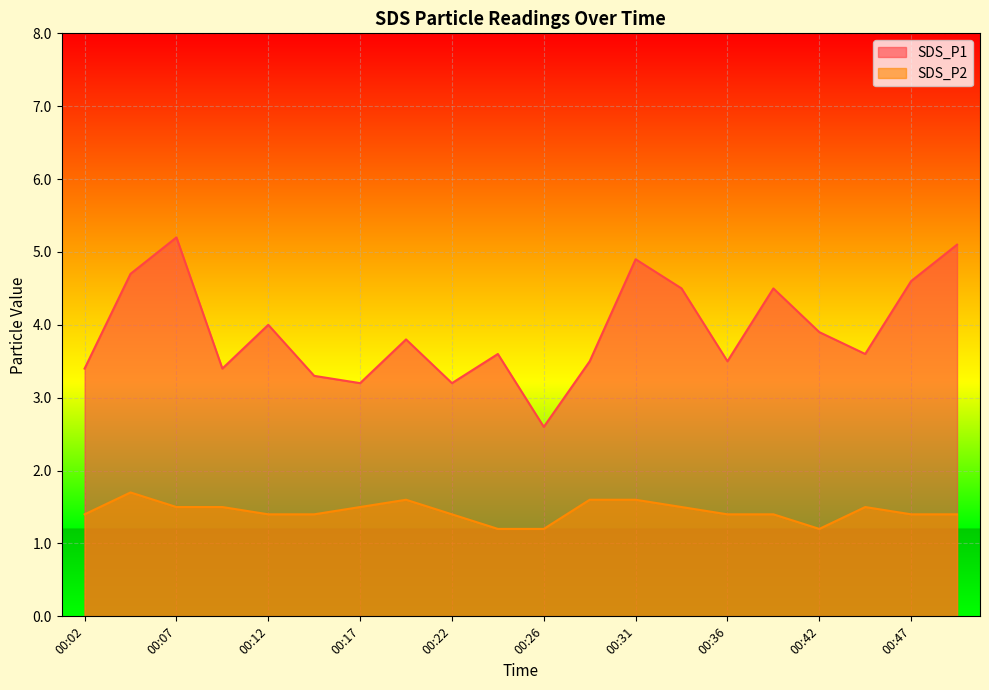

How many values in the SDS_P1 series exceed 3?

19